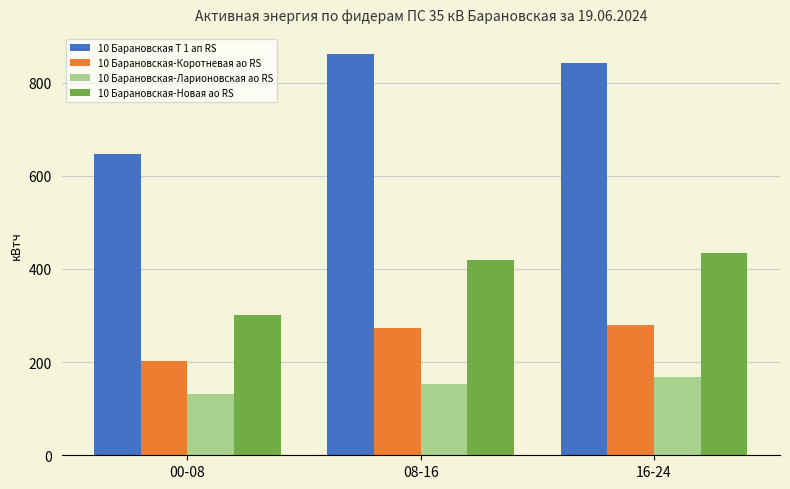

The value of 10 Барановская-Новая ао RS at 08-16 is 642.1. True or false?

False